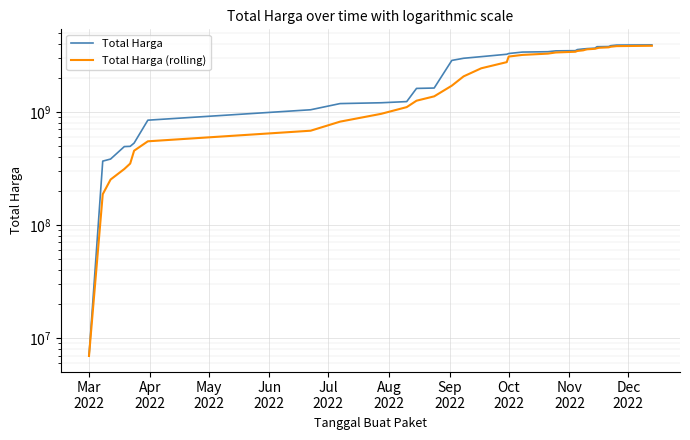

What is the greatest value displayed?

3905817225.0